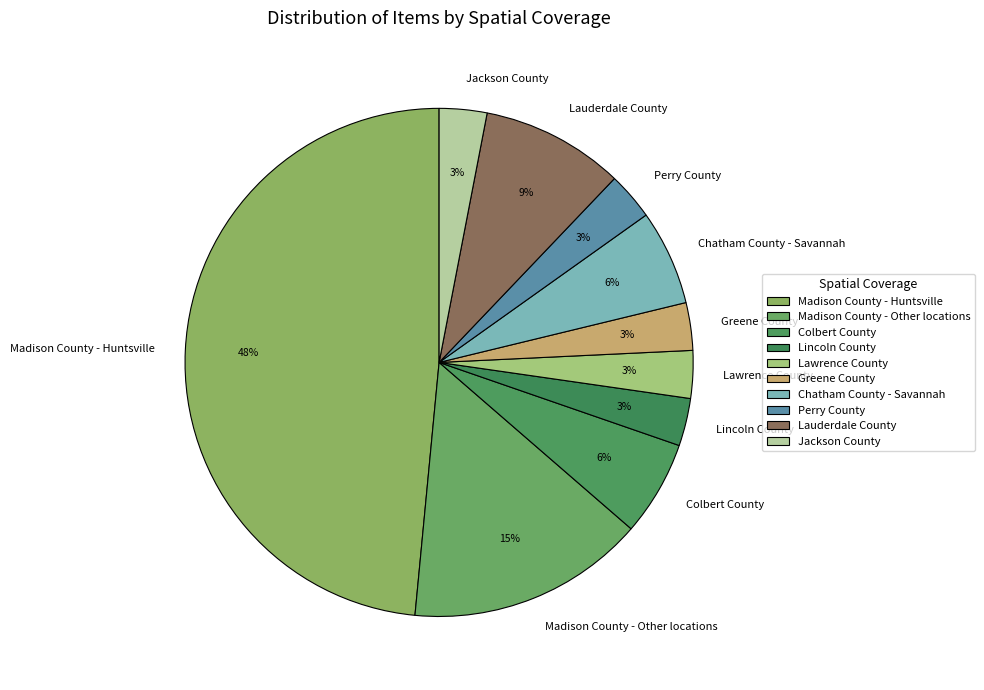

To the nearest percent, what is the average slice percentage?

10%